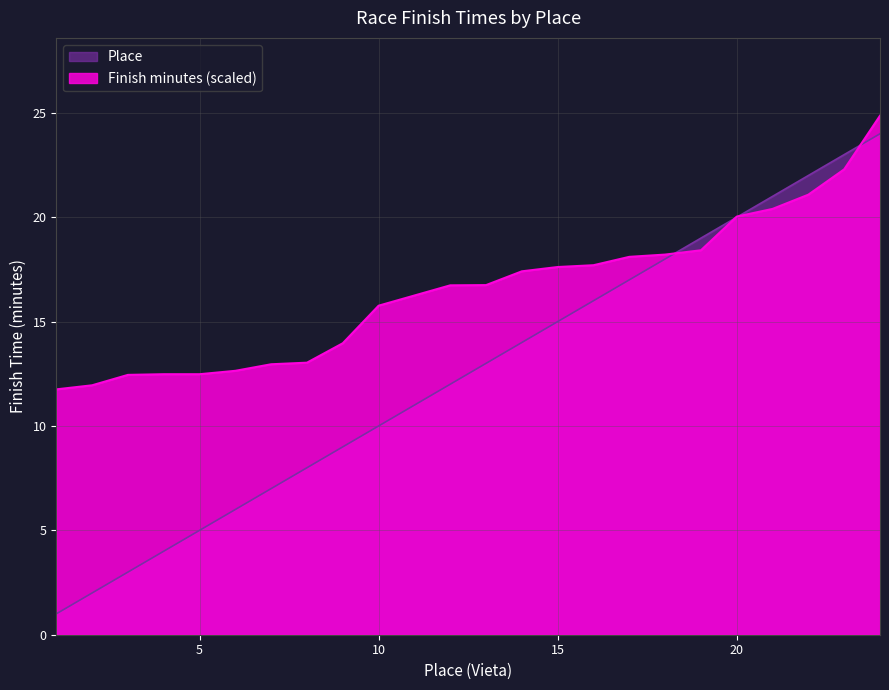

Rank the series by their average value, from highest to lowest.

Finish minutes (scaled), Place